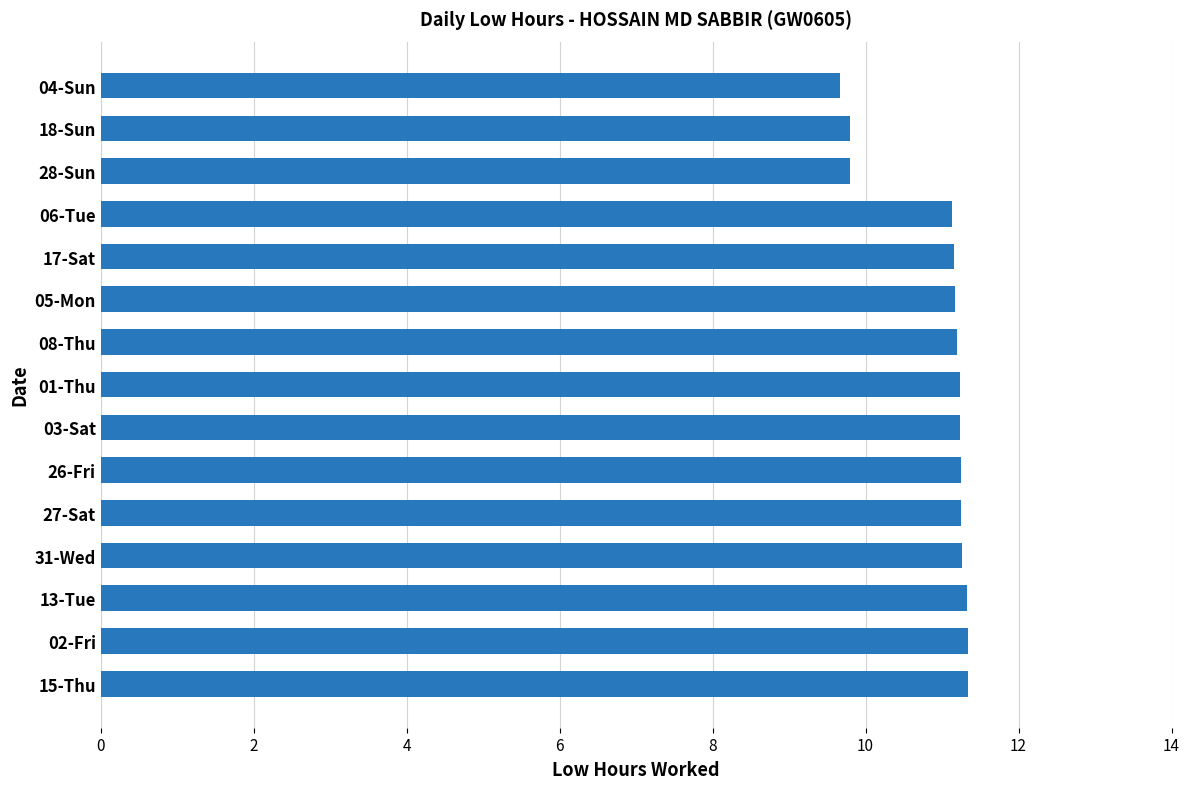

Does the chart contain any negative values?

No